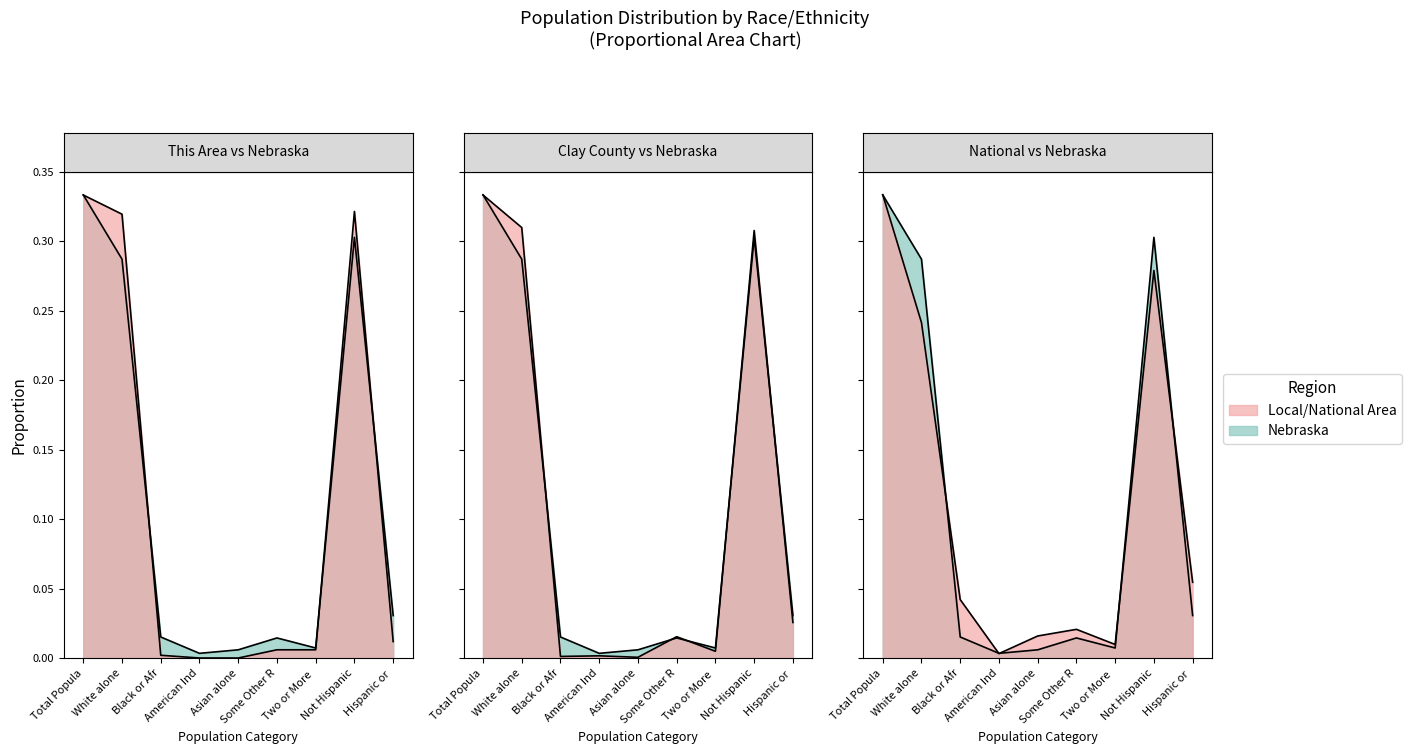

Does the chart display data point markers on the line(s)?

No